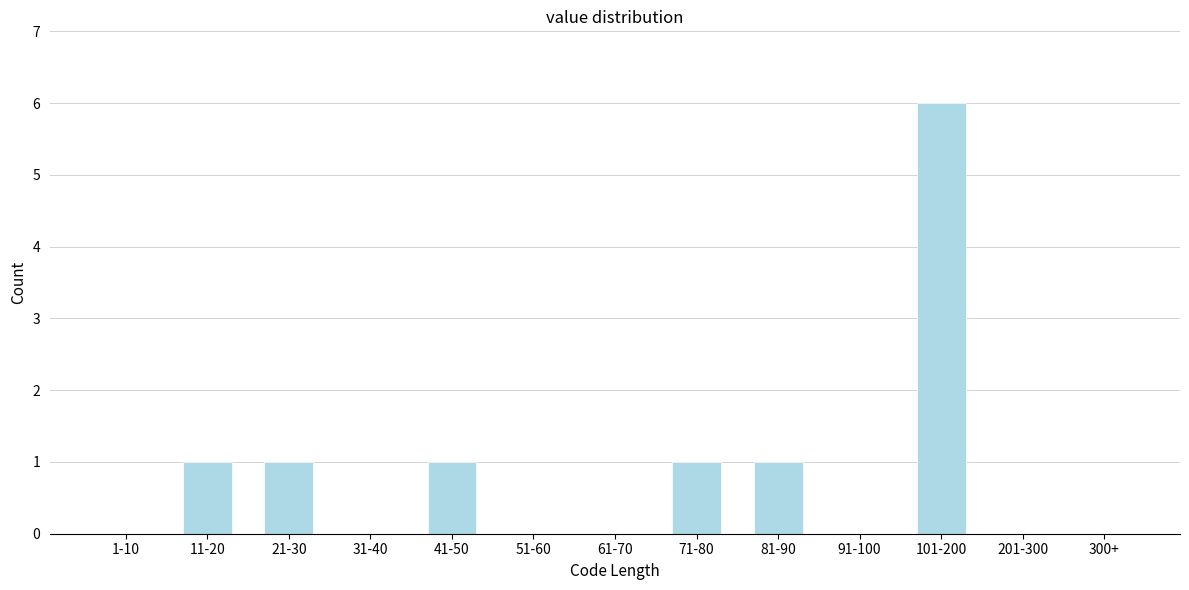

Reading left to right, what are all the values shown in this chart?

1-10=0	11-20=1	21-30=1	31-40=0	41-50=1	51-60=0	61-70=0	71-80=1	81-90=1	91-100=0	101-200=6	201-300=0	300+=0